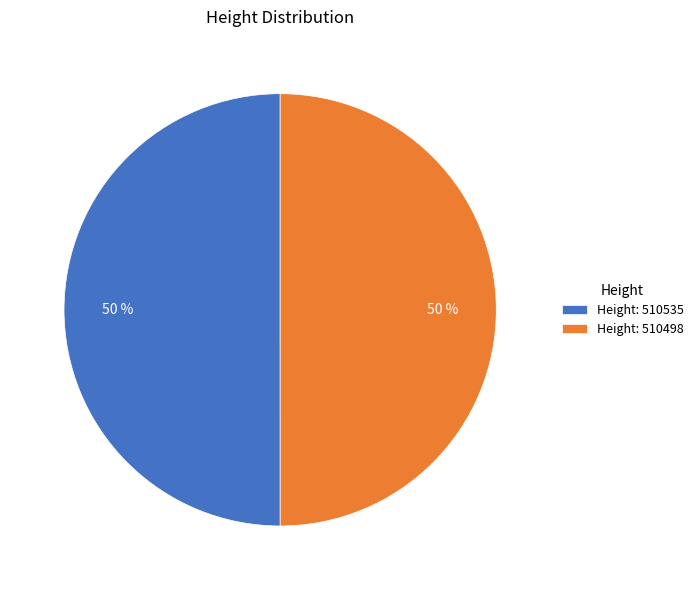

What is the ratio of the value at Height: 510535 to the value at Height: 510498?

1.0